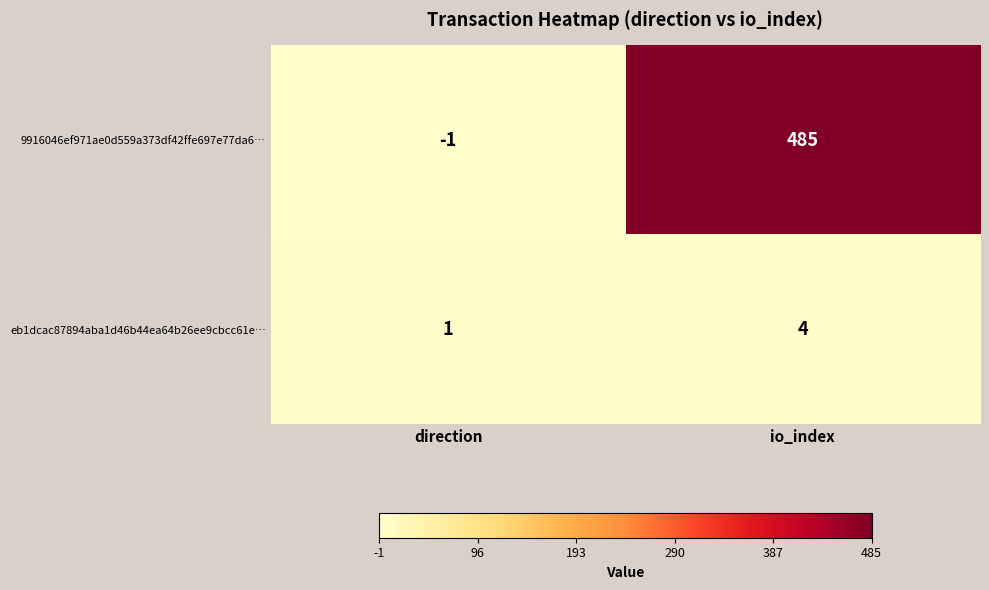

Where is eb1dcac87894aba1d46b44ea64b26ee9cbcc61e… nearest to the value 2?

direction